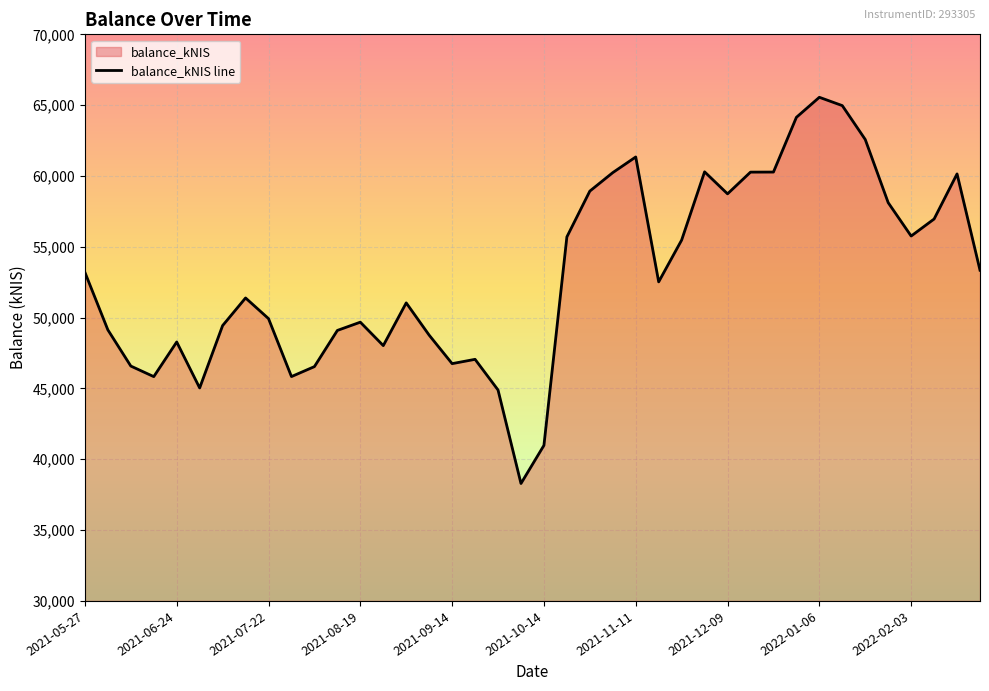

At which label is the value closest to 51922?

2021-07-15